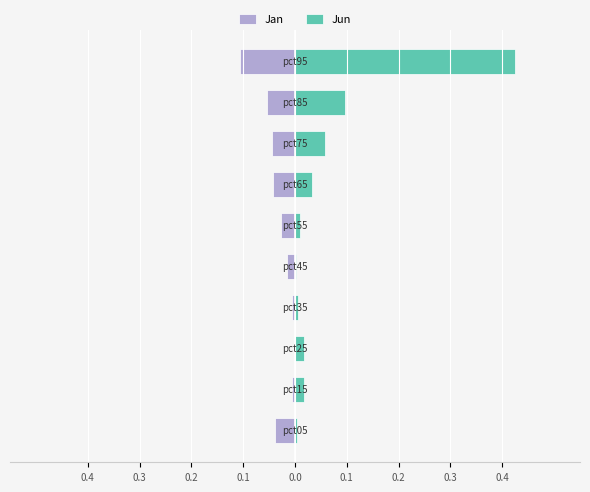

The value of Jun at 0.2 is 0.0. True or false?

False